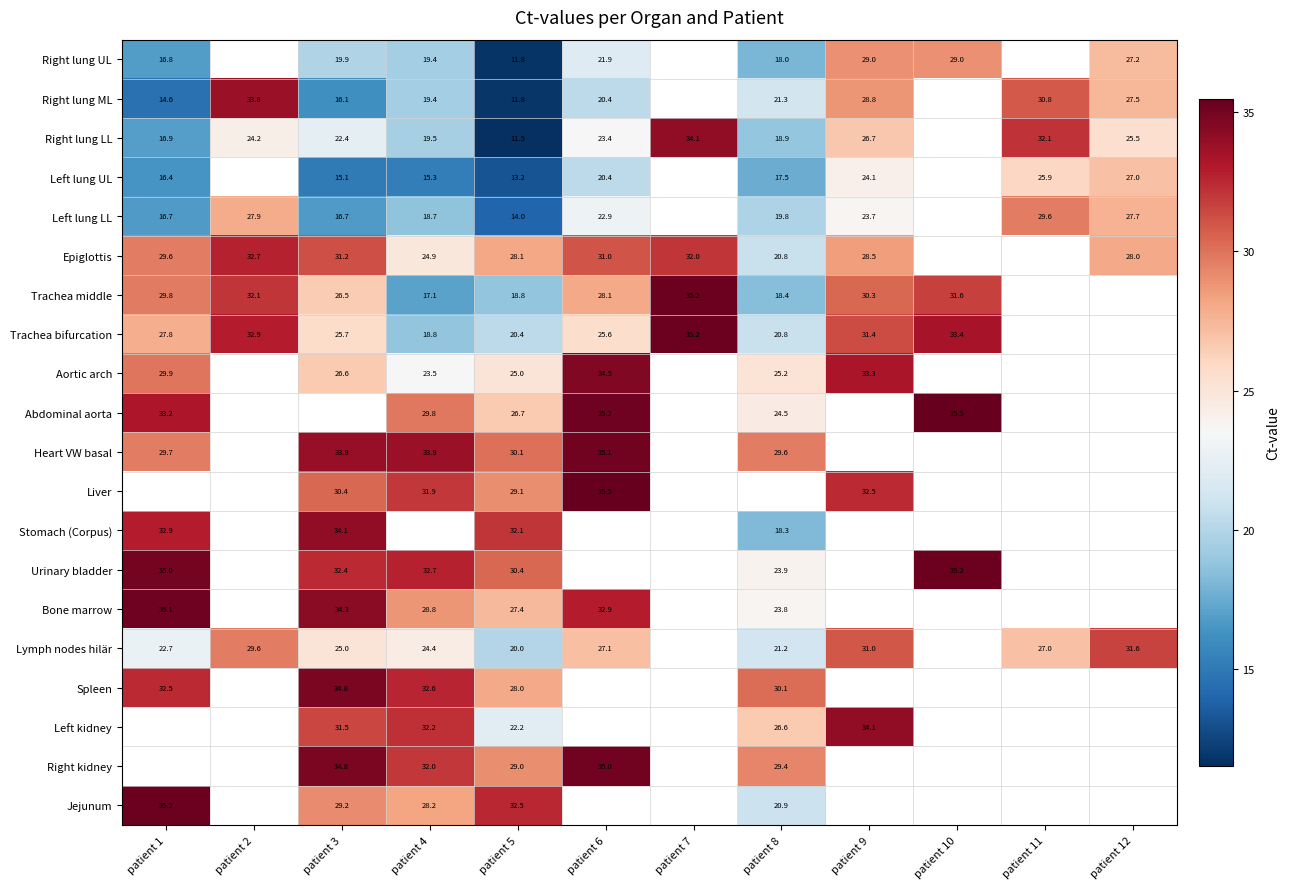

What is the approximate value of Liver at patient 5?

29.1